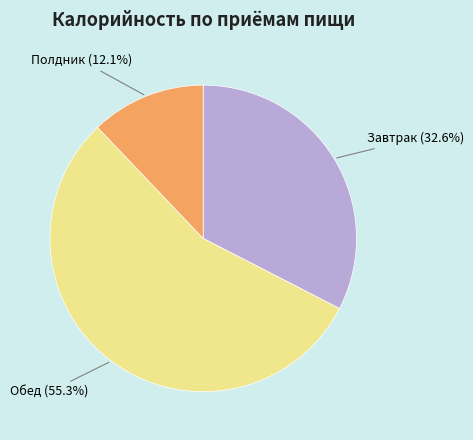

Is there any slice that represents more than half of the pie?

Yes